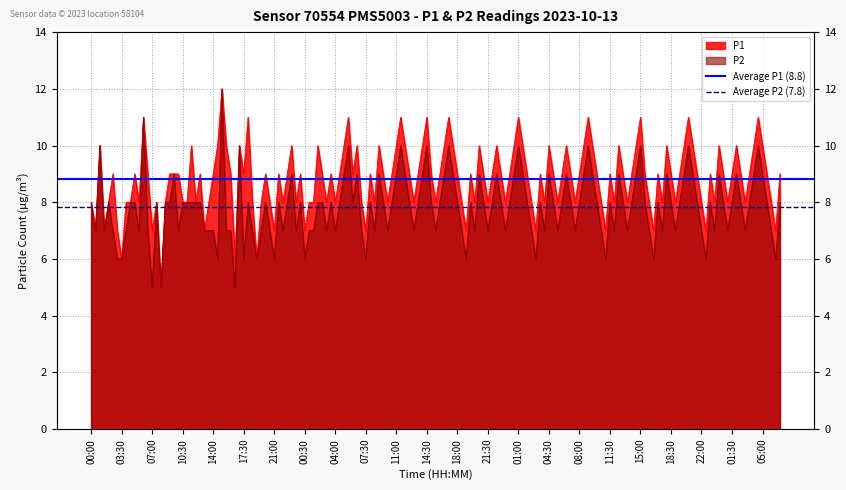

What position from the left is 03:30?

2